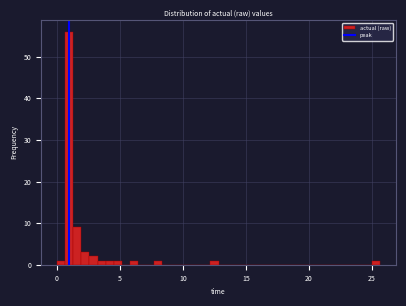

Read against the x-axis, roughly where is the centre of the tallest bar?

1.0